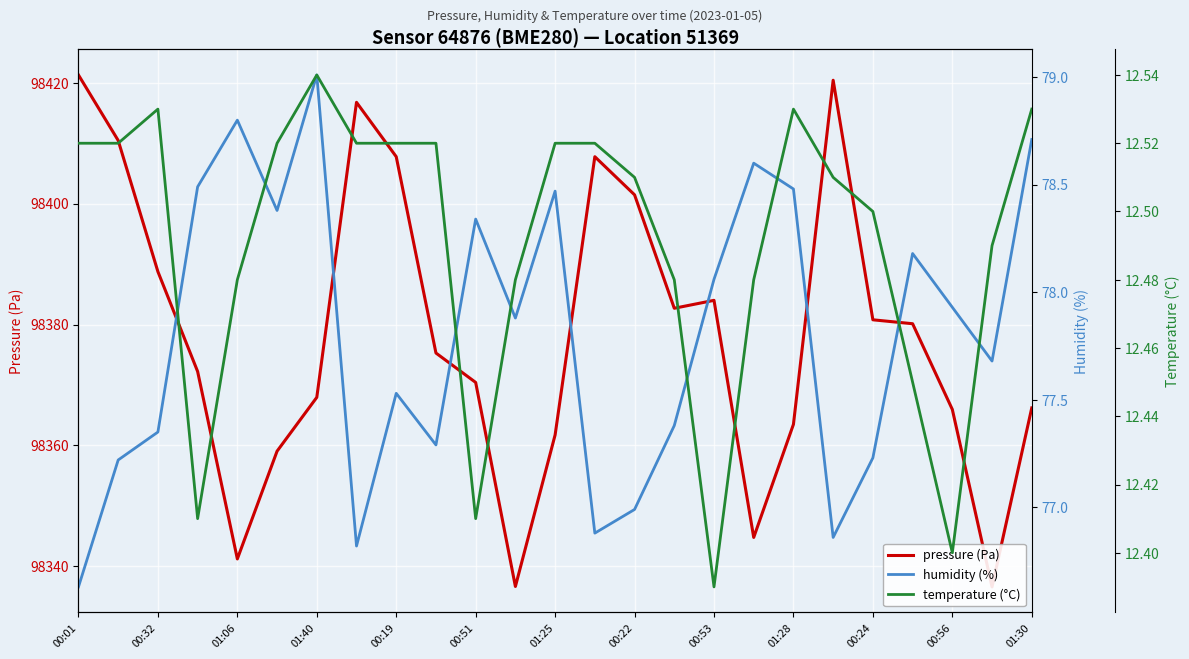

What is the value of the temperature (°C) point at the 11th from the left?

12.4